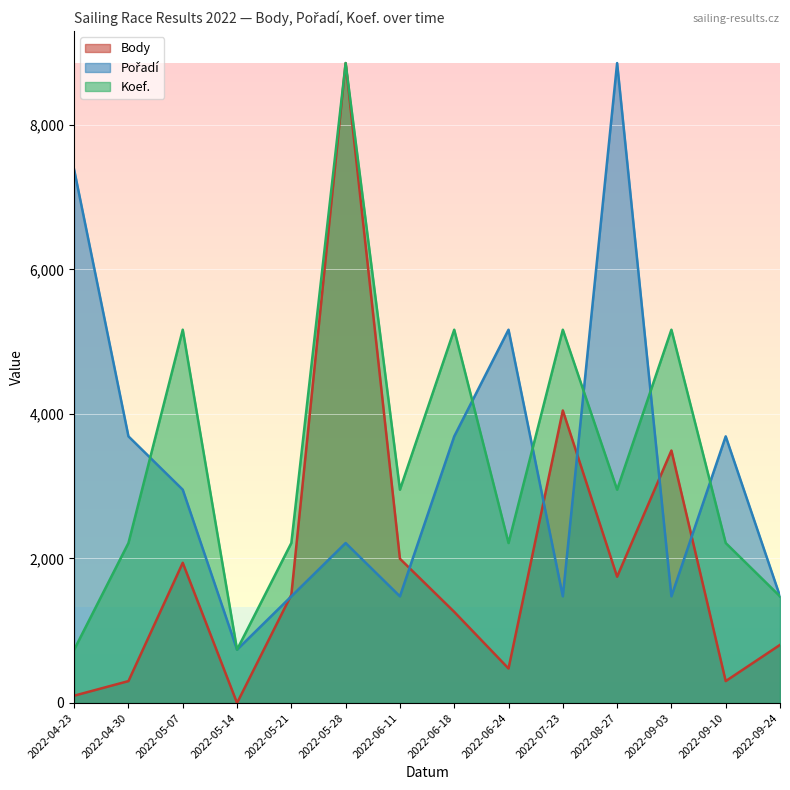

What is the total value across all series at 2022-06-18?

10115.0